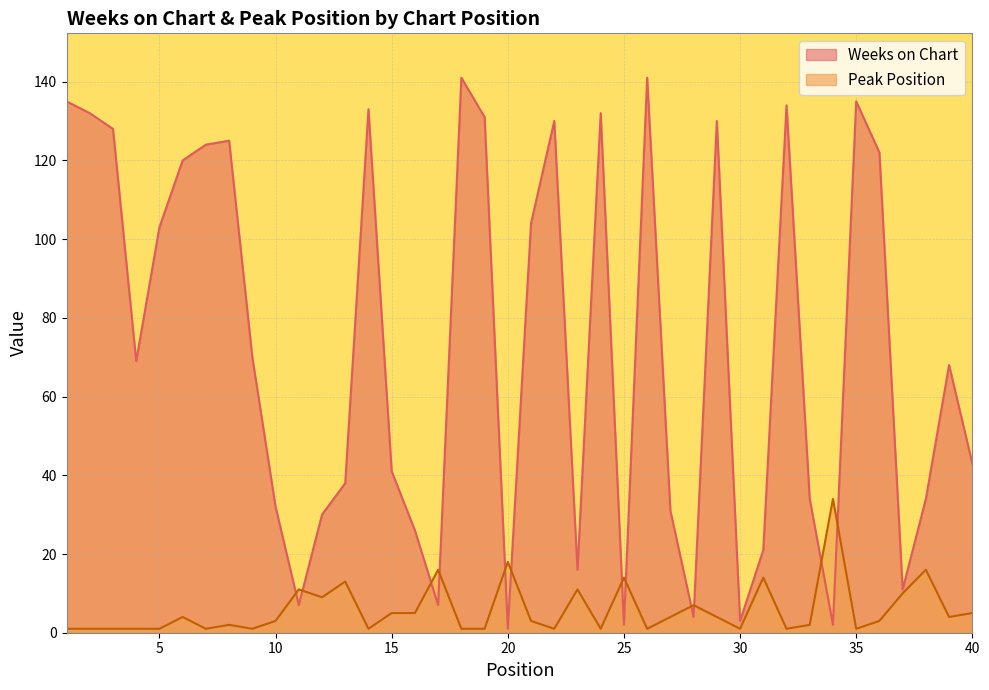

Which series has the widest spread of values?

Weeks on Chart